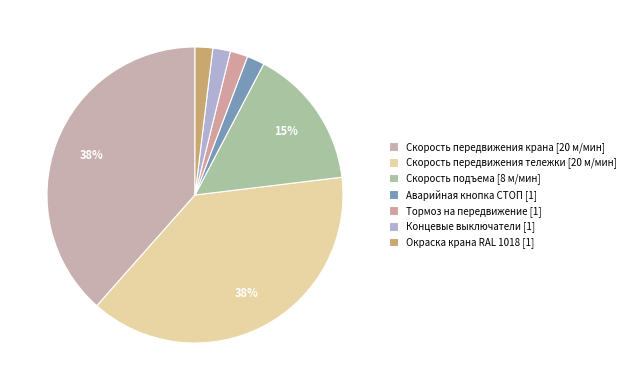

To the nearest percent, what percentage of the pie is Тормоз на передвижение [1]?

2%